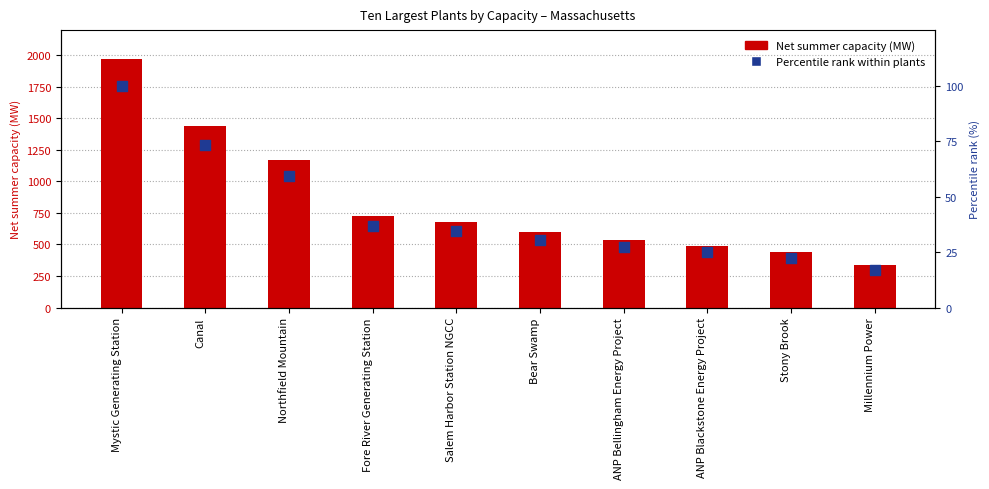

What are all the series names shown in the legend?

Net summer capacity (MW), Percentile rank within plants